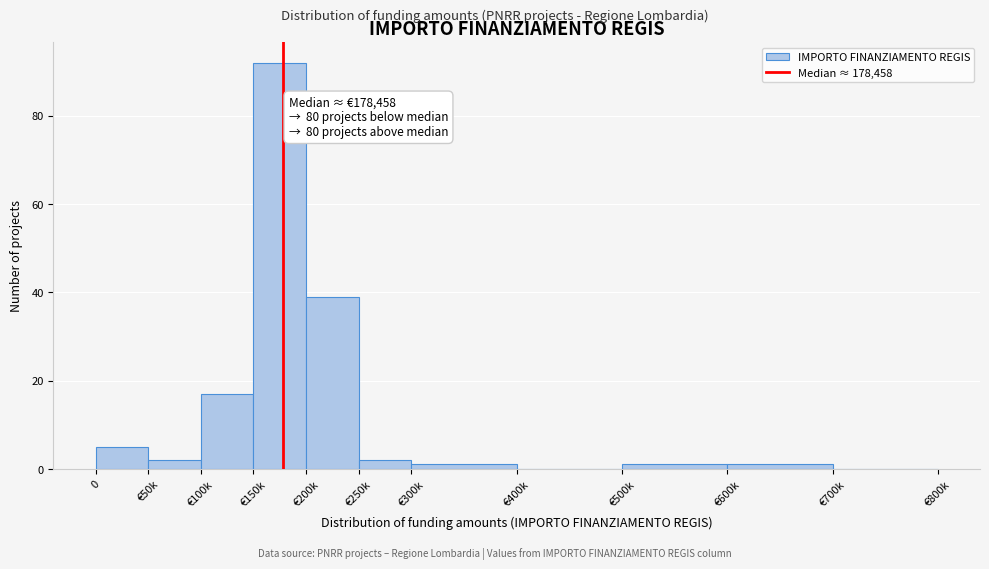

Reading left to right, what are all the values shown in this chart?

0=5	€50k=2	€100k=17	€150k=92	€200k=39	€250k=2	€300k=1	€400k=0	€500k=1	€600k=1	€700k=0